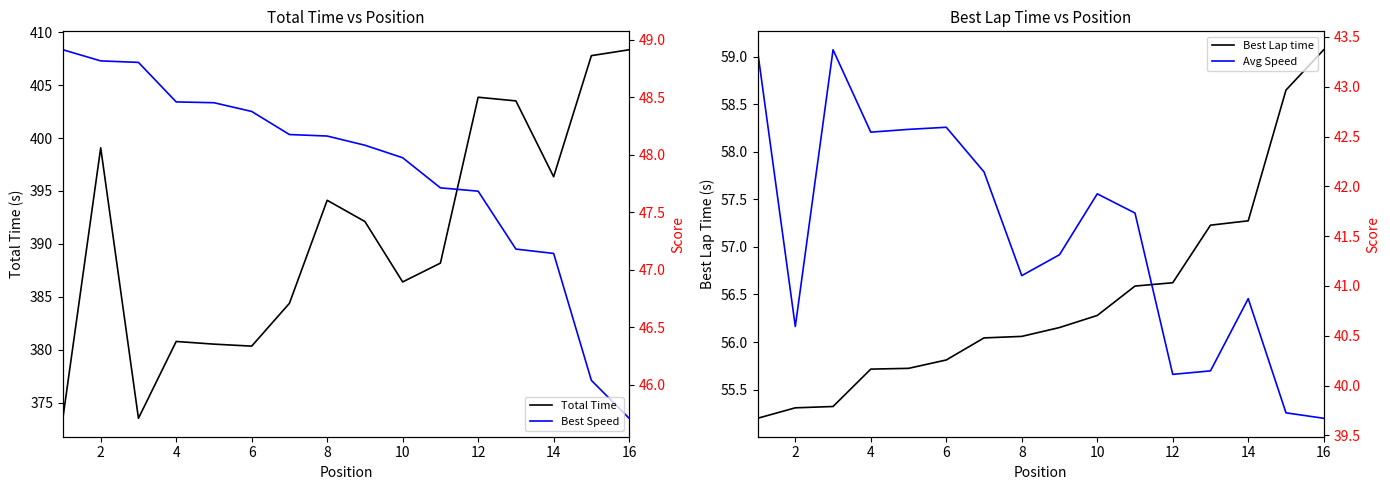

True or false: Best Speed and Avg Speed cross at least once.

False